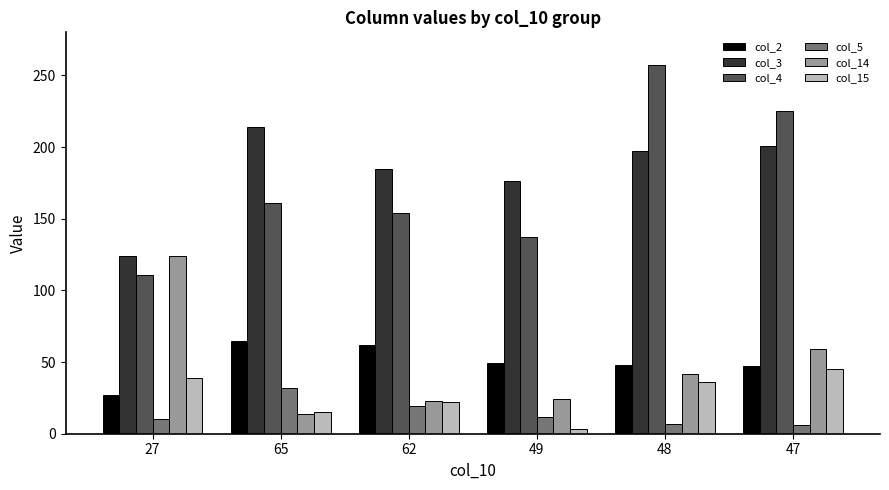

How many series are shown in this chart?

6